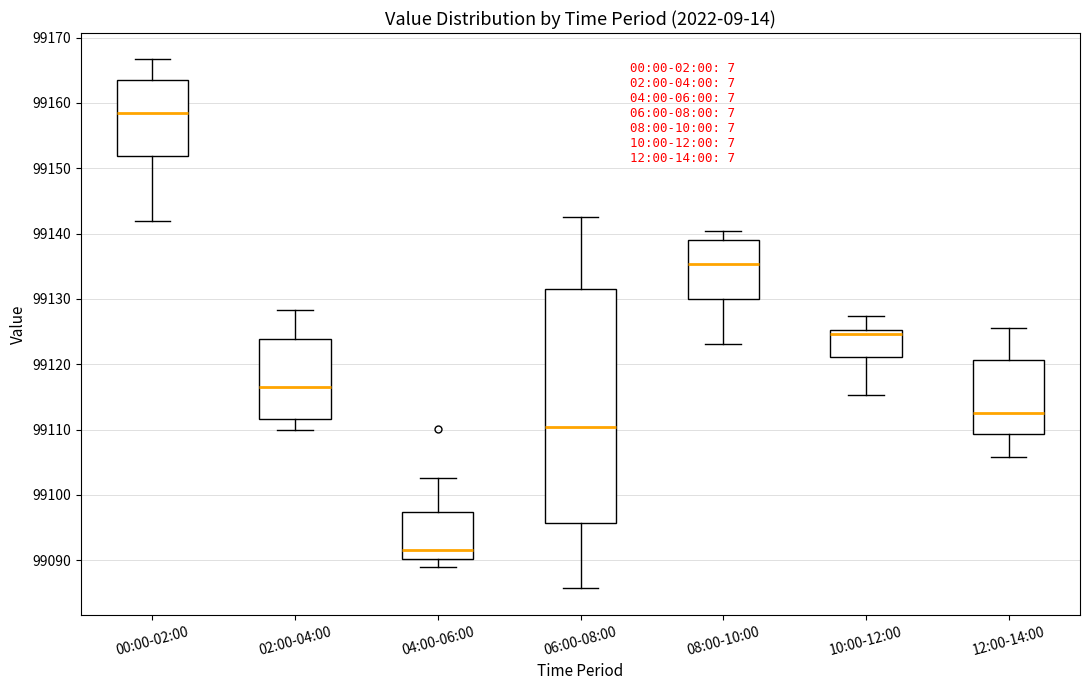

Where is the upper edge of the box for 12:00-14:00 on the y-axis? The values are not printed on the chart, so give them approximately, as read against the axis.

99121